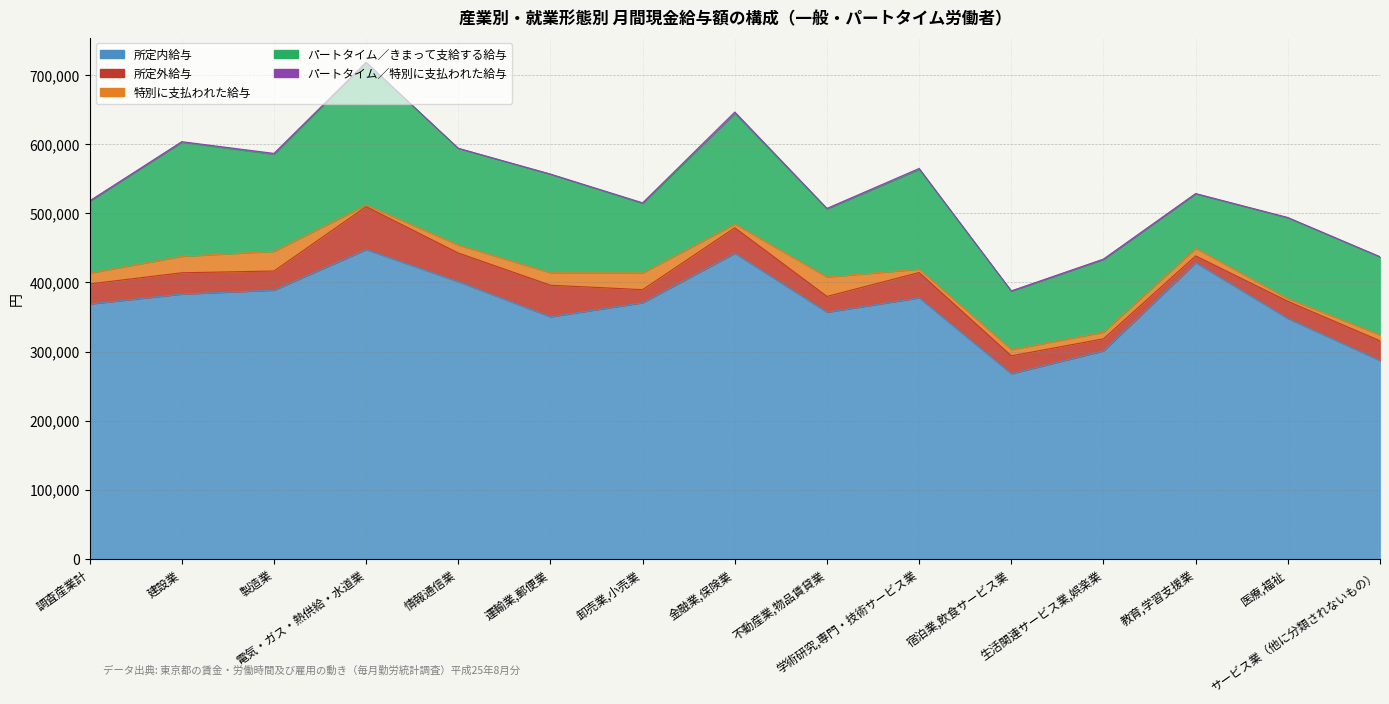

Between 情報通信業 and サービス業（他に分類されないもの）, which series saw the biggest shift?

所定内給与